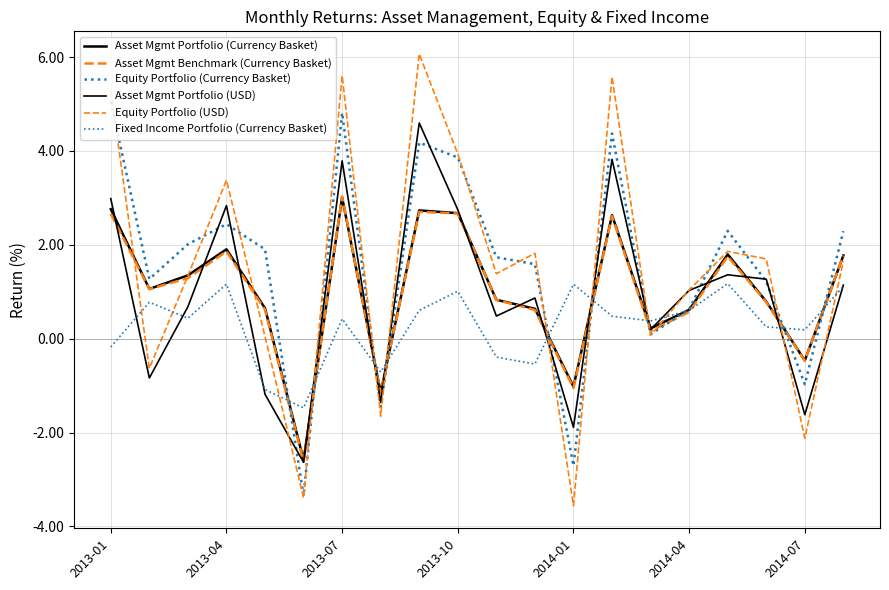

Does the chart have visible grid lines?

Yes